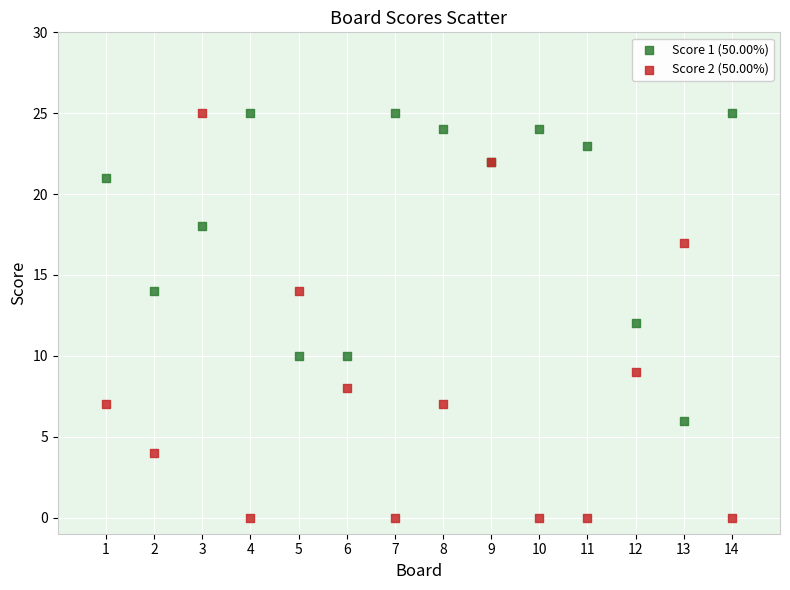

Which series has the widest spread of Y values?

Score 2 (50.00%)